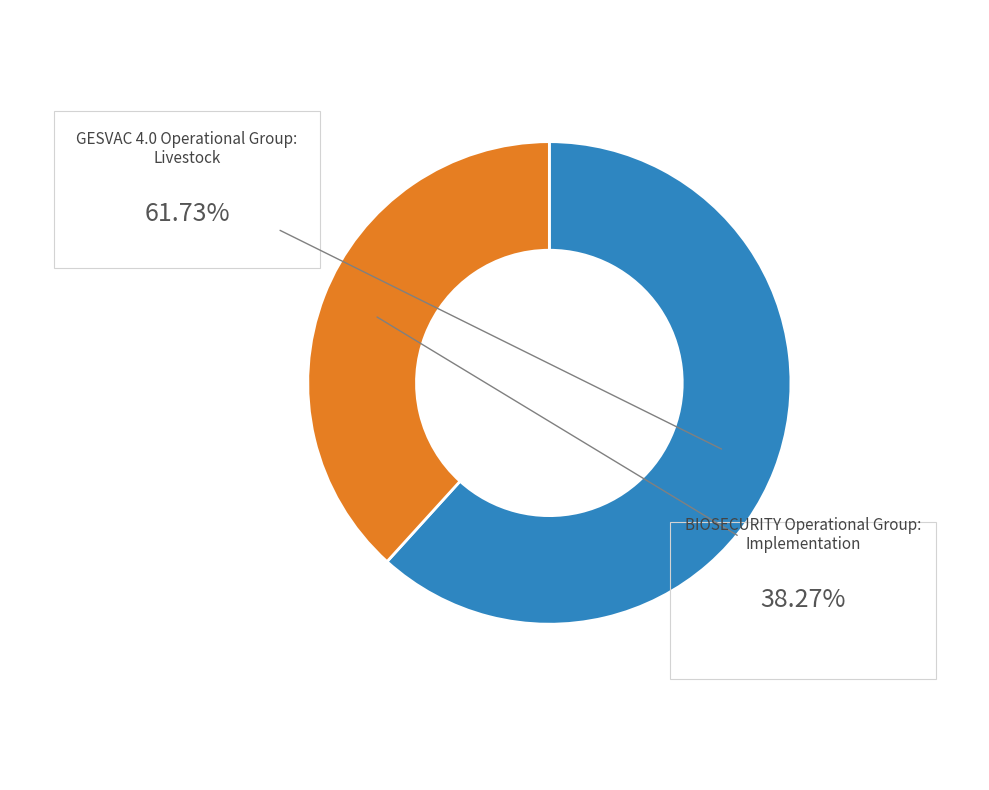

Does any single category account for the majority?

Yes